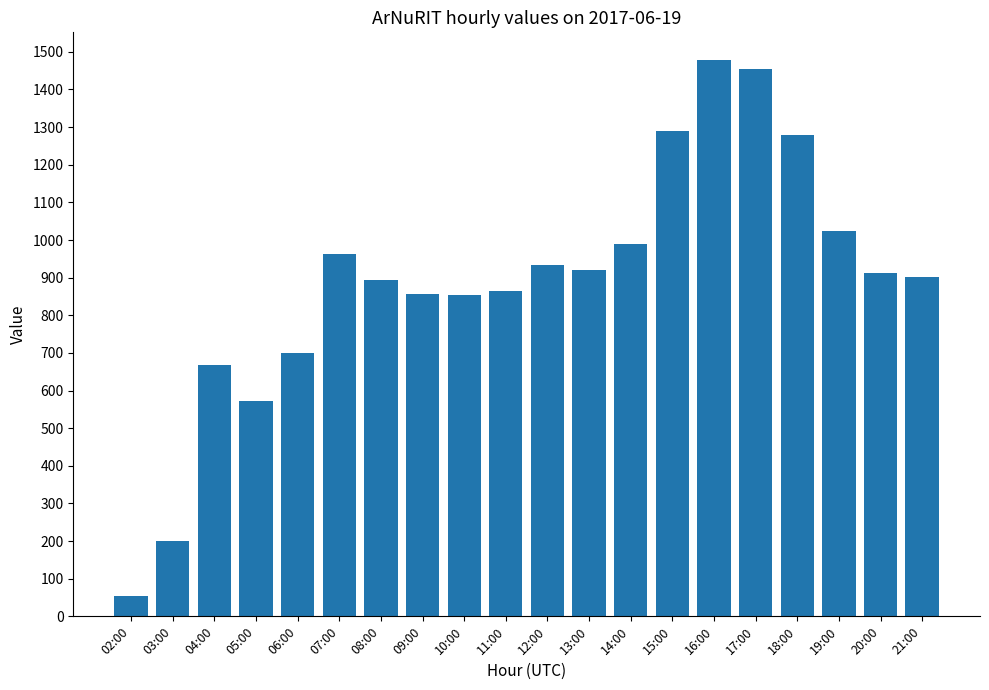

The value at 20:00 is 913. True or false?

True